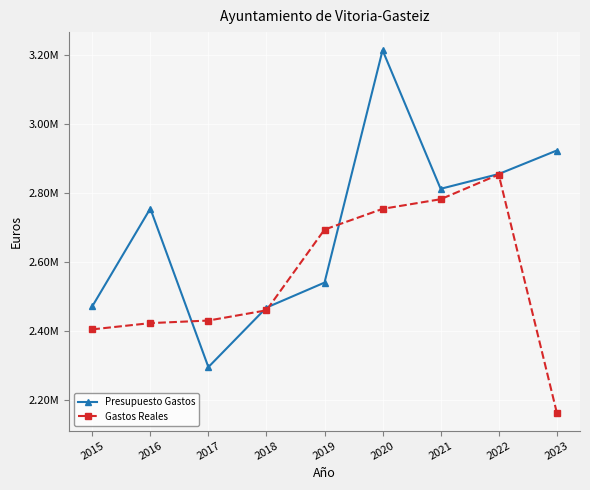

Which series ends up on top after the final intersection of Presupuesto Gastos and Gastos Reales?

Presupuesto Gastos